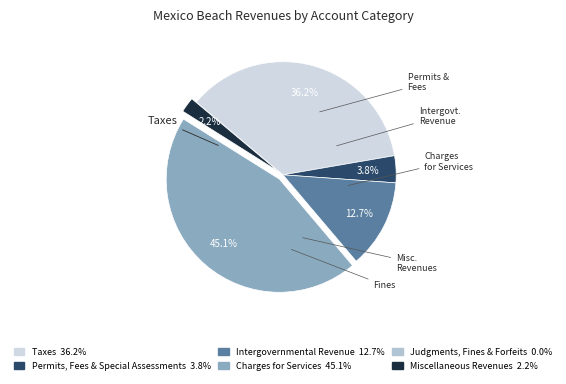

What is the largest slice in the pie chart?

Charges for Services